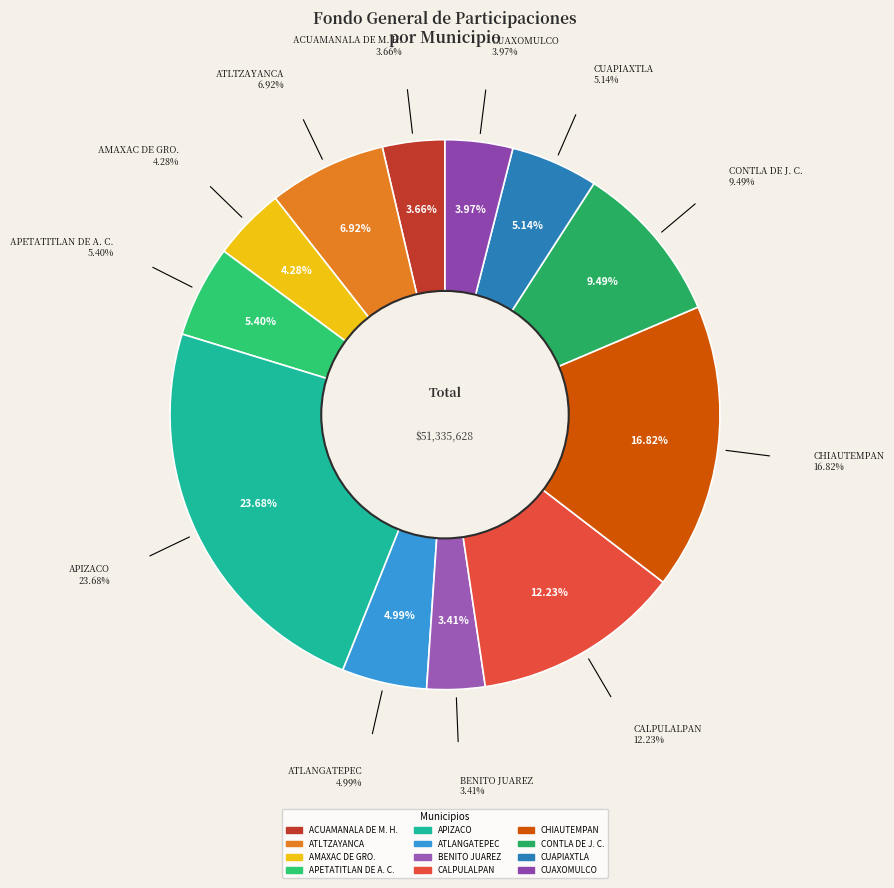

What is the change in value from CHIAUTEMPAN to CUAPIAXTLA?

-5997715.5